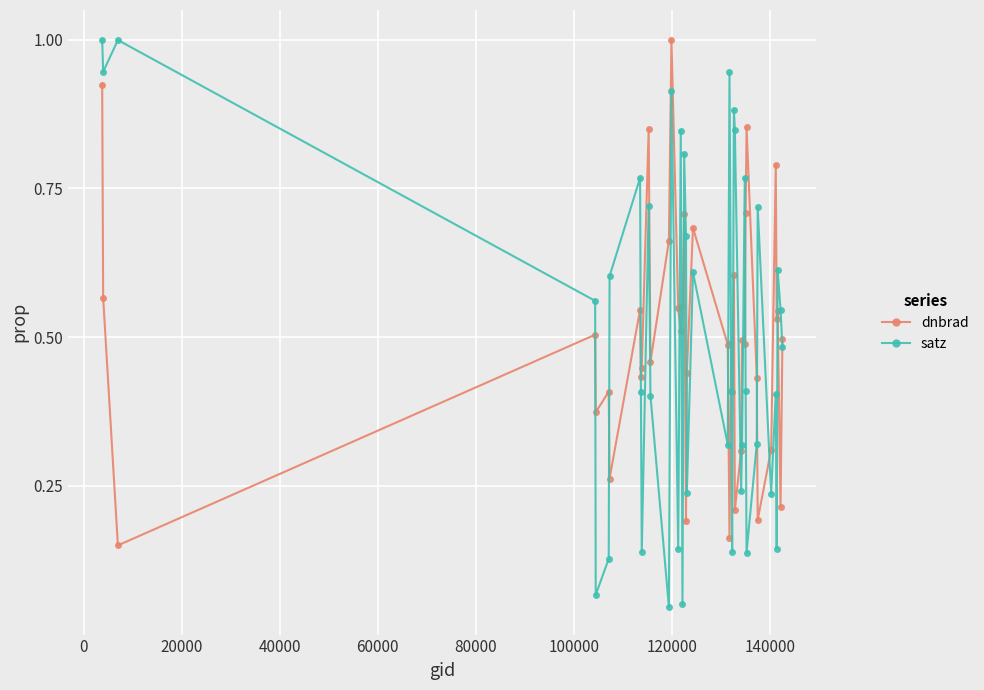

Which series has the largest range (max minus min)?

satz